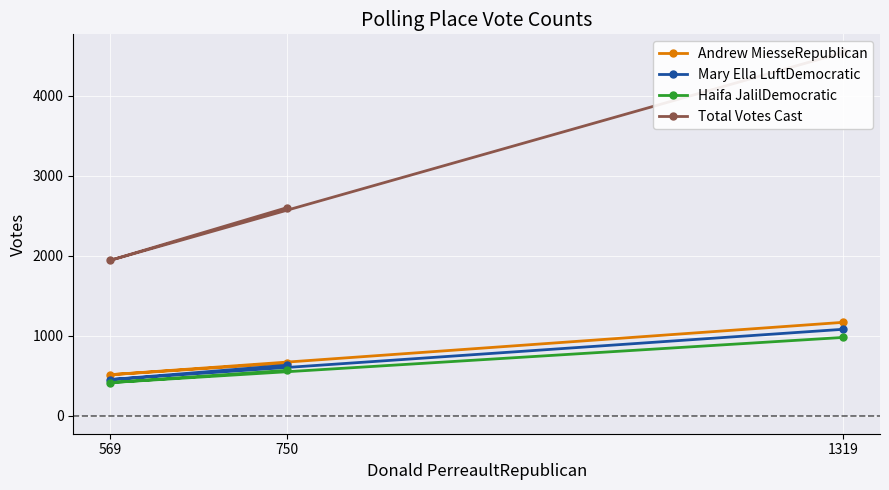

What is the minimum value for Haifa JalilDemocratic?

412